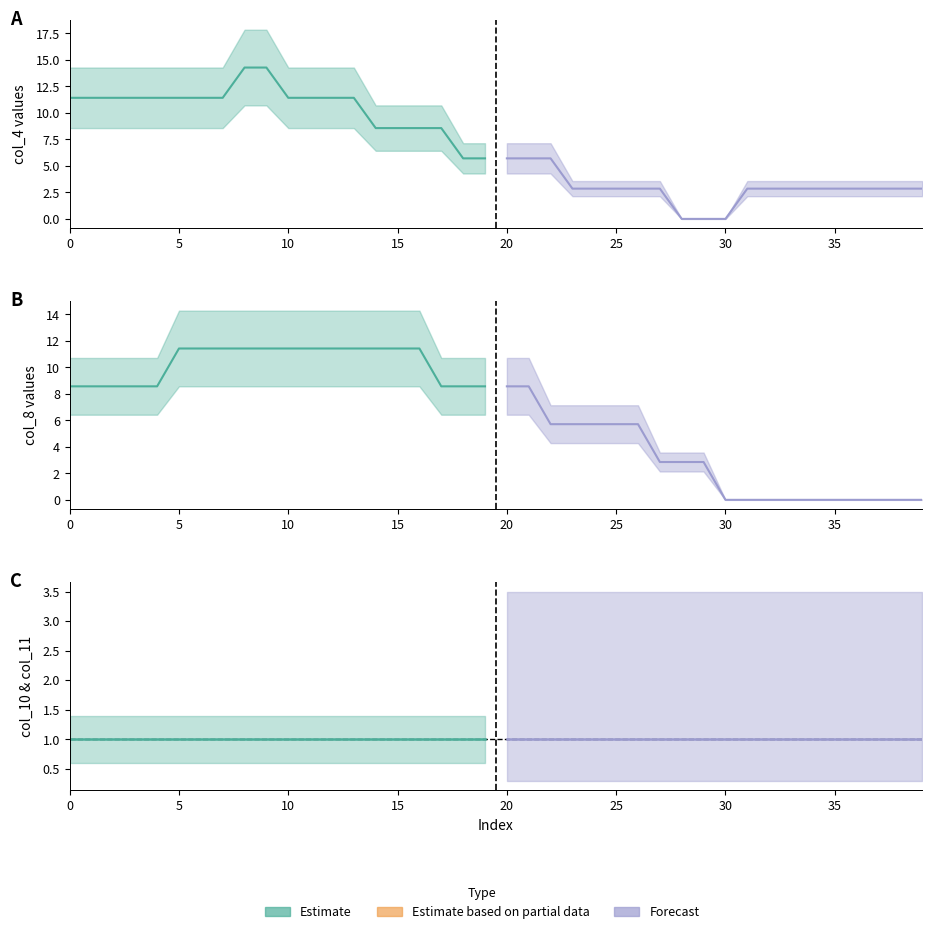

Between 29 and 38, which series saw the biggest shift?

col_4